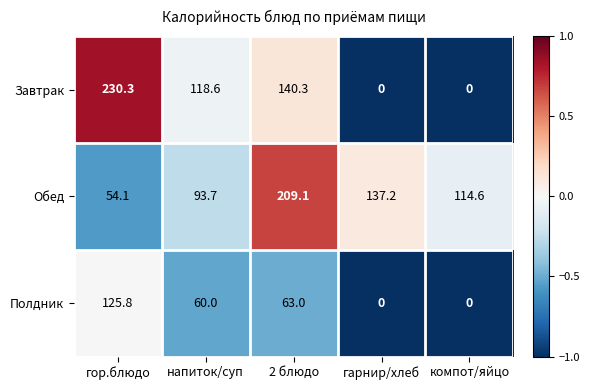

Reading left to right, what are all the values shown in this chart?

Завтрак: 230.3	118.6	140.3	0.0	0.0
Обед: 54.1	93.7	209.1	137.2	114.6
Полдник: 125.8	60.0	63.0	0.0	0.0